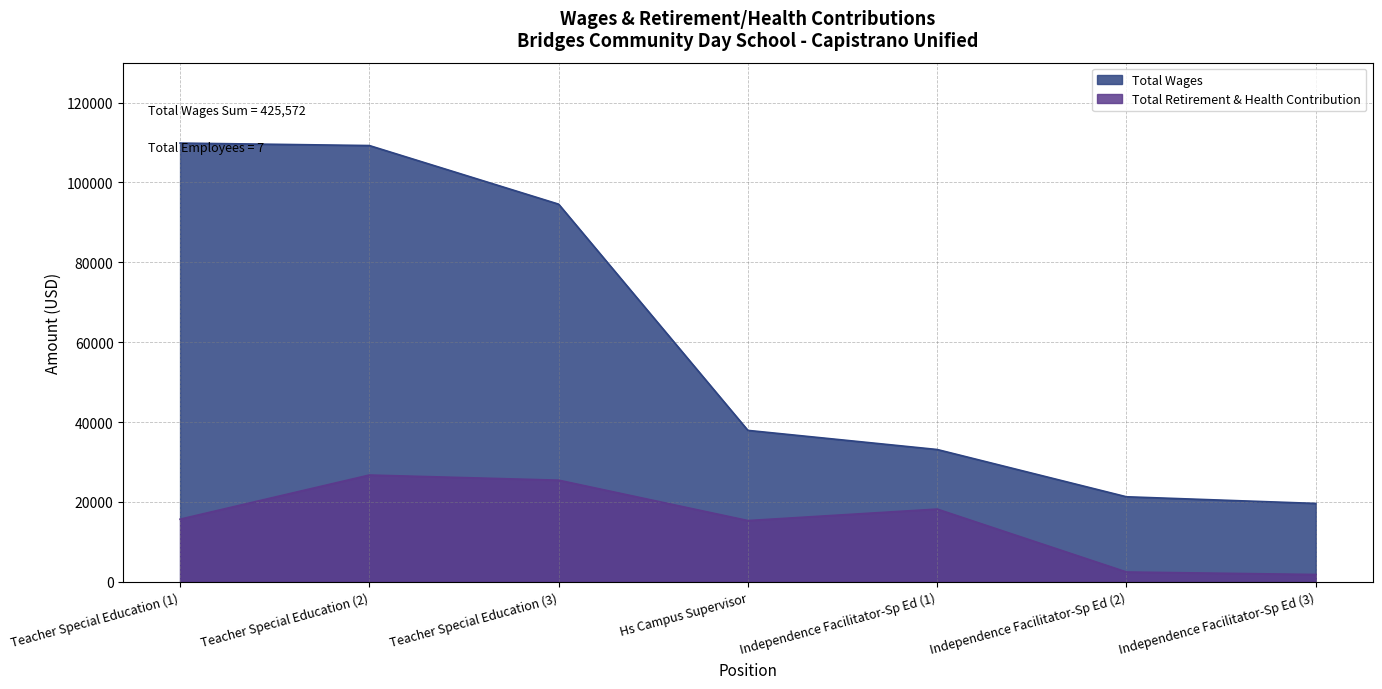

At which label is Total Wages closest to 64735?

Hs Campus Supervisor